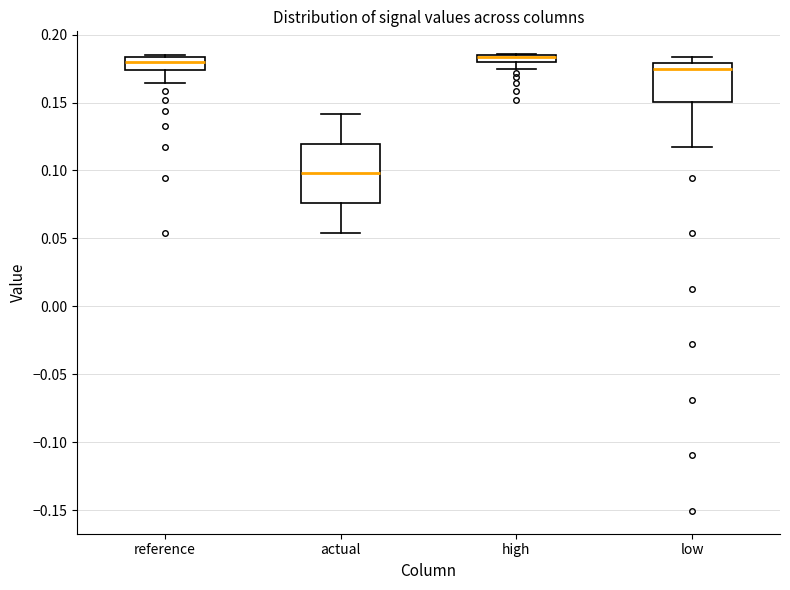

Where is the lower edge of the box for high on the y-axis? The values are not printed on the chart, so give them approximately, as read against the axis.

0.180